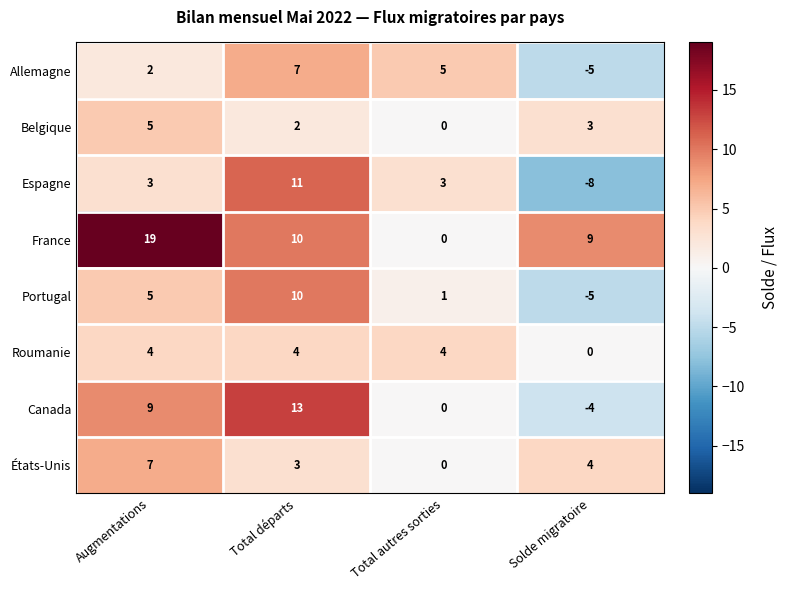

The value of Belgique at Total départs is 2. True or false?

True